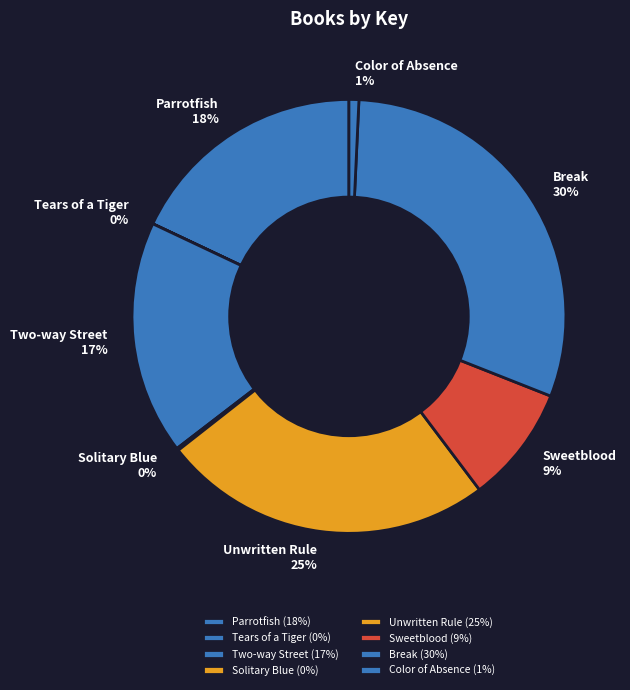

To the nearest percent, what is the combined percentage of Sweetblood and Break?

39%